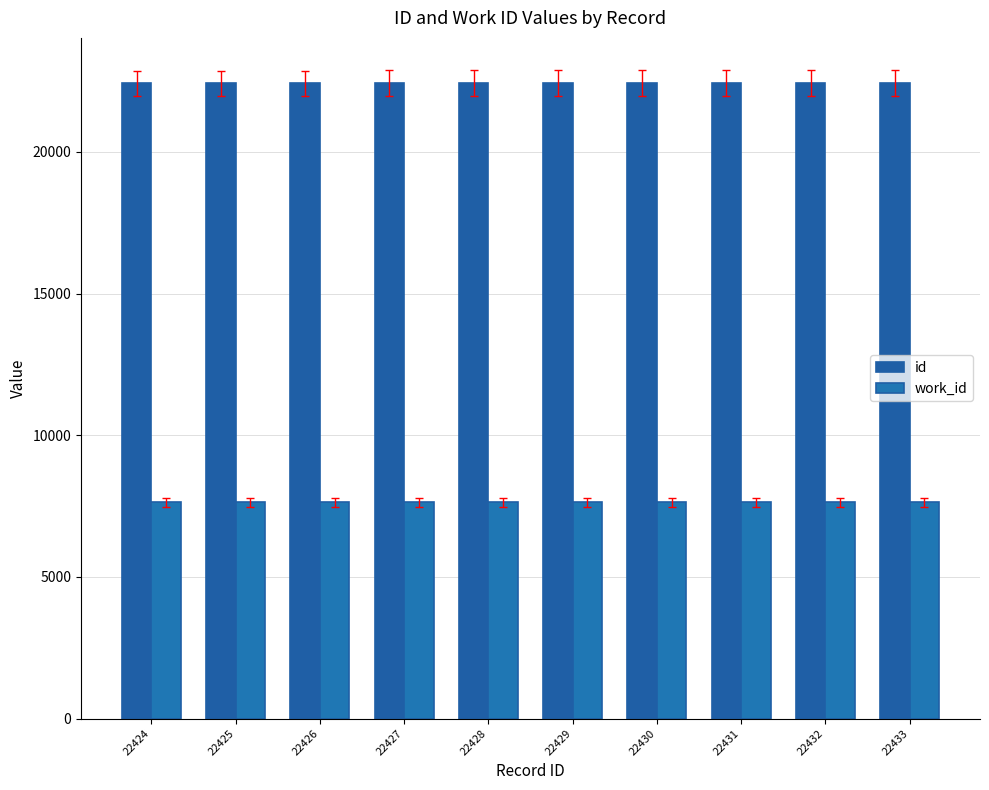

How many bars are there in total?

20